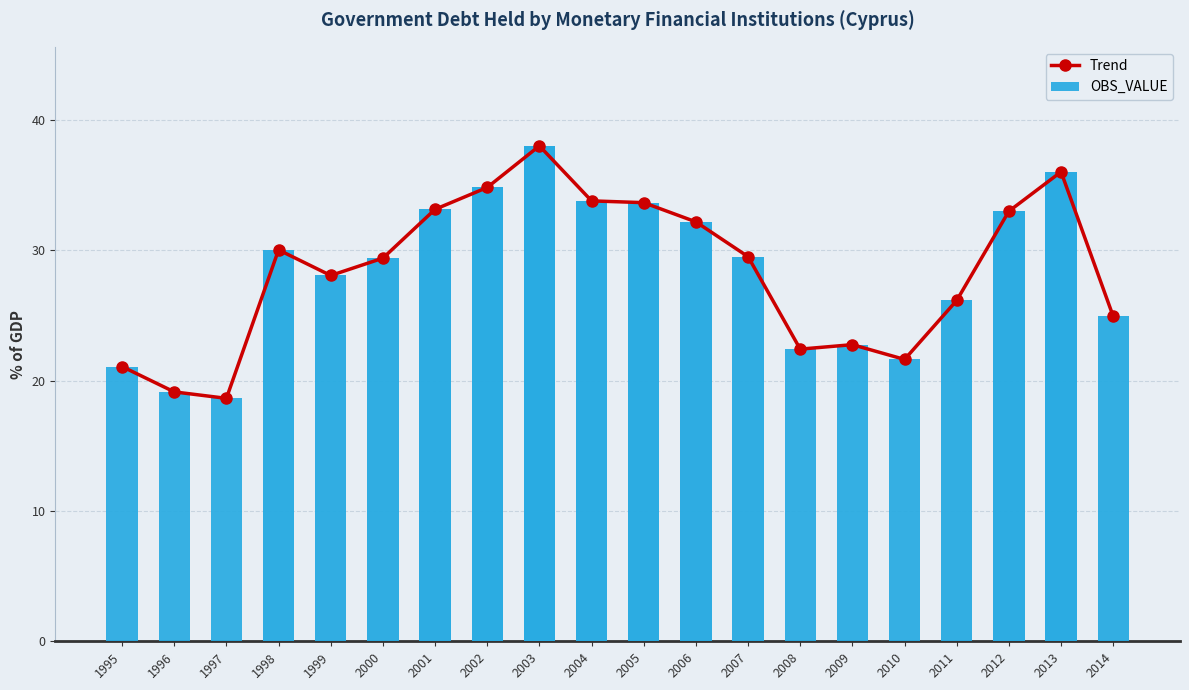

The OBS_VALUE series shows 36.4 at 1995. True or false?

False